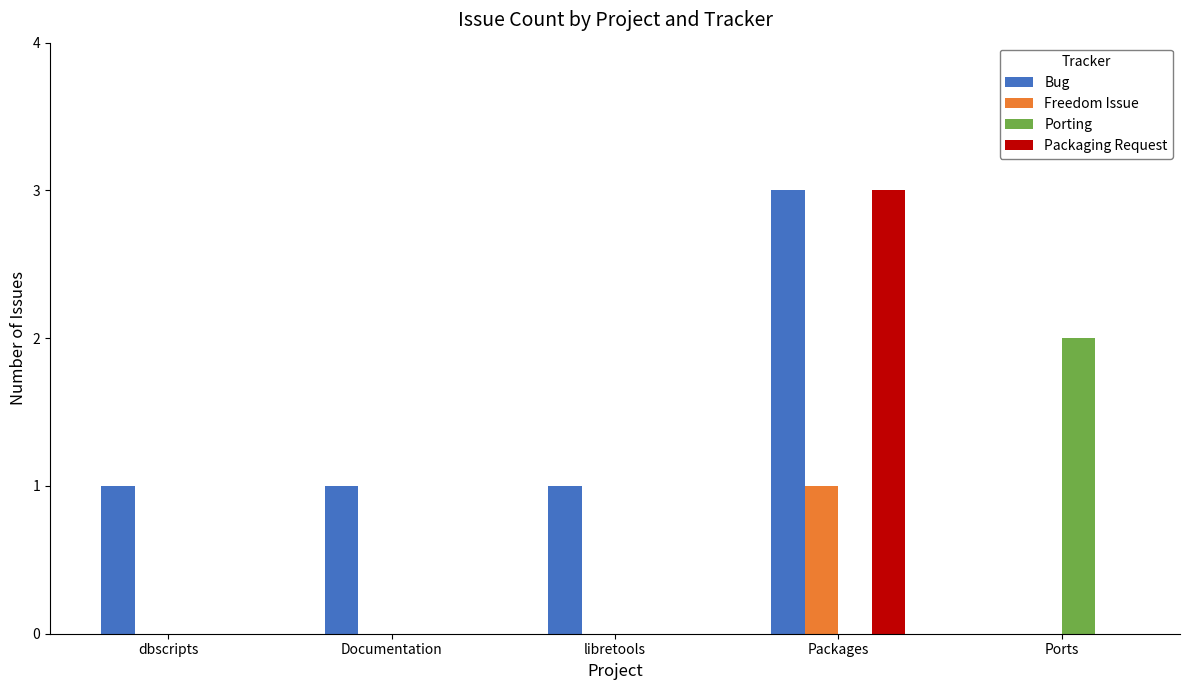

What is the greatest value displayed?

3